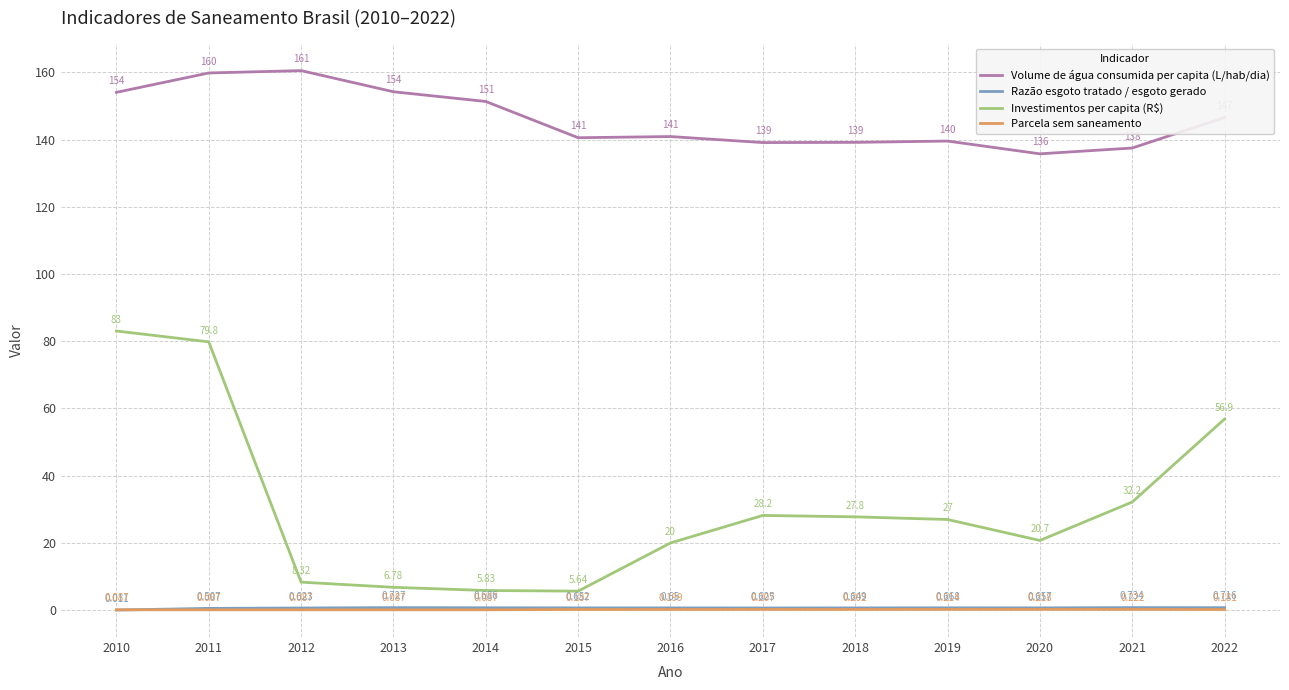

True or false: Investimentos per capita (R$) and Volume de água consumida per capita (L/hab/dia) intersect in this chart.

False